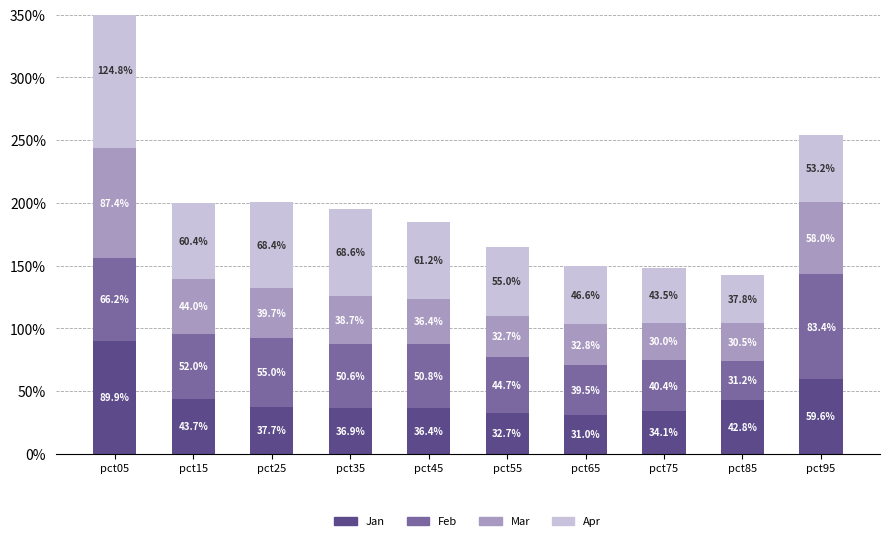

Rank the series by their maximum value, from highest to lowest.

Apr, Jan, Mar, Feb